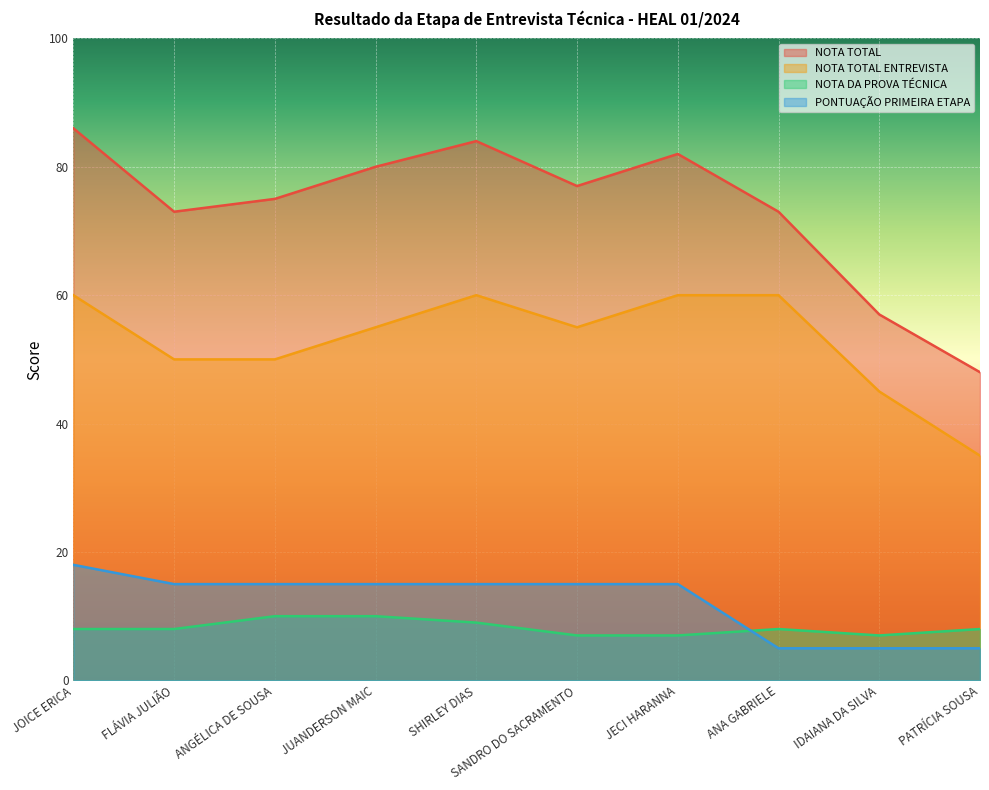

Read the PONTUAÇÃO PRIMEIRA ETAPA value at JUANDERSON MAIC.

15